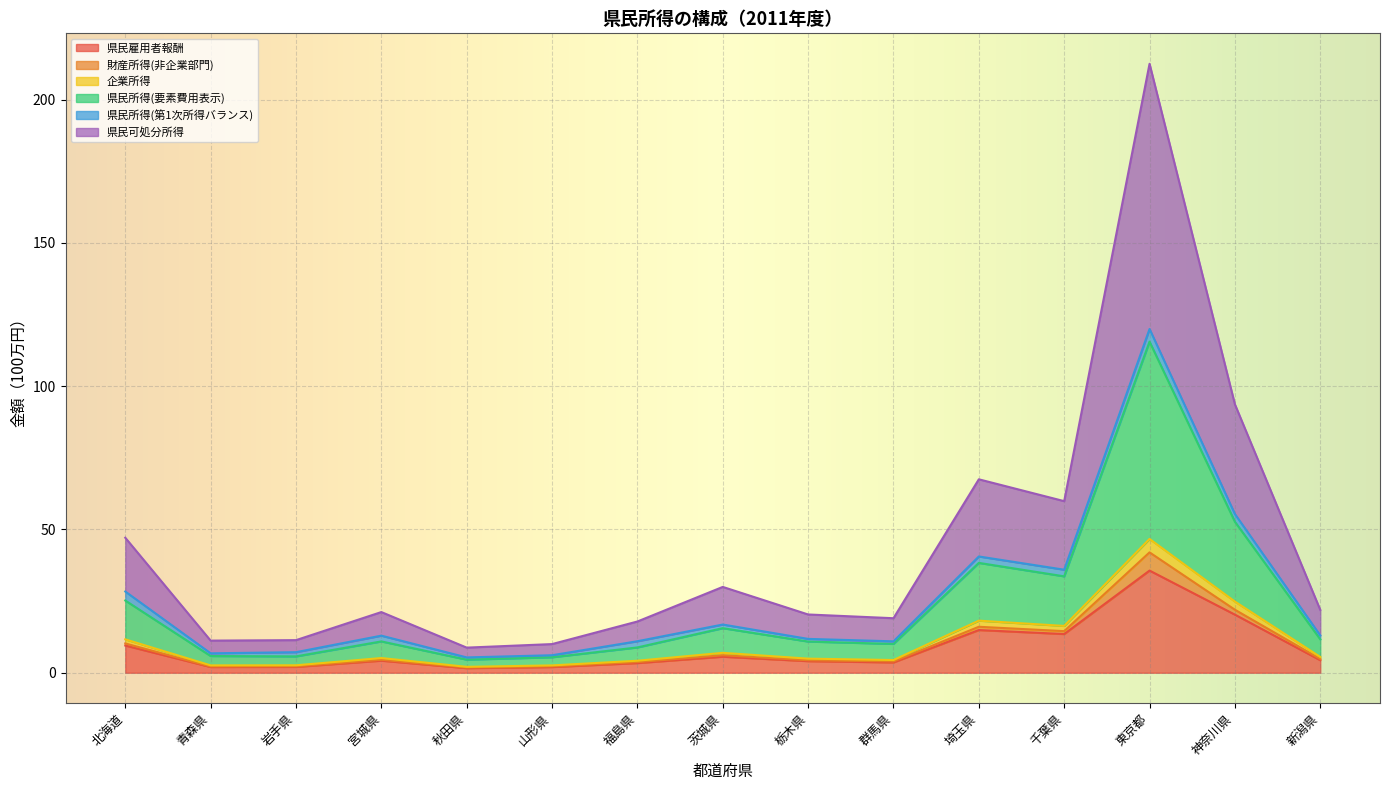

True or false: 県民雇用者報酬 has a value of 23.9 at 東京都.

False